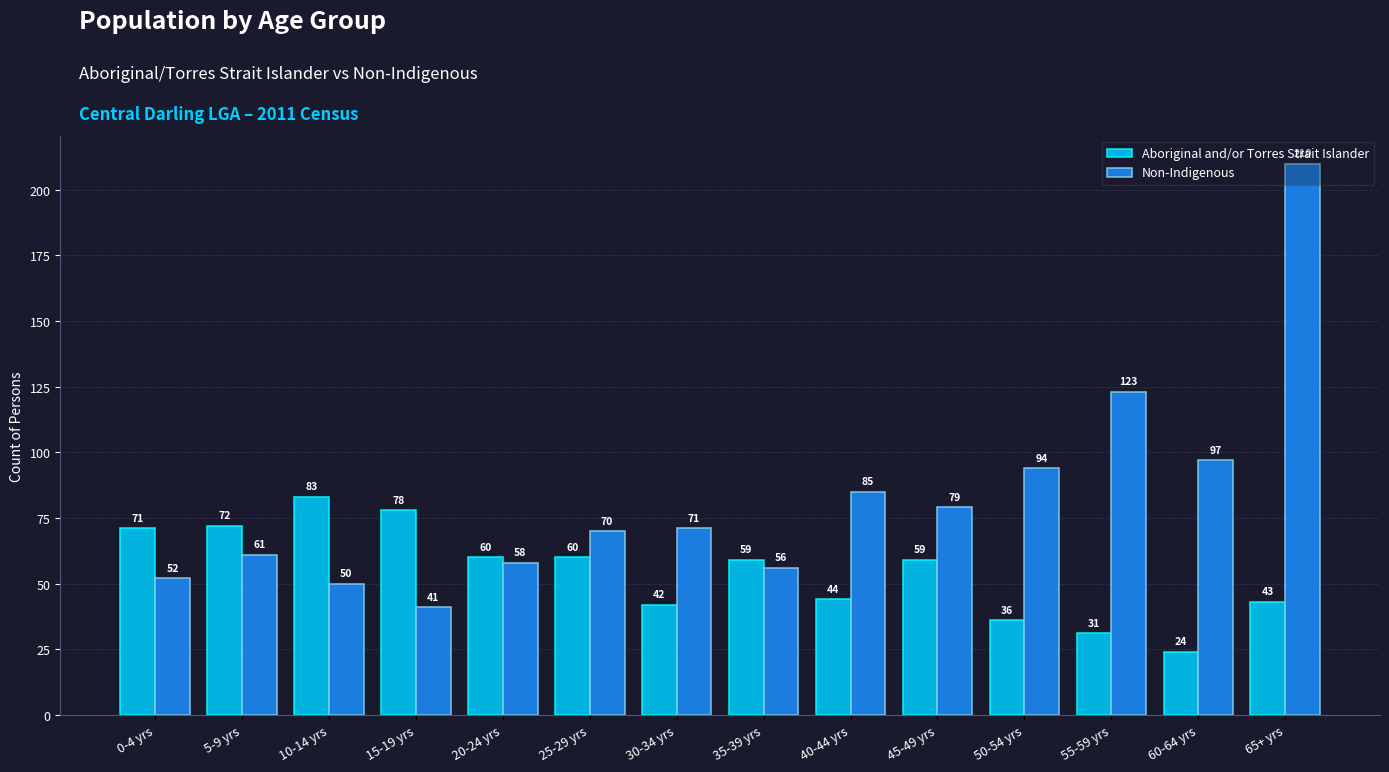

Are the bars grouped side by side (vs. stacked)?

Yes